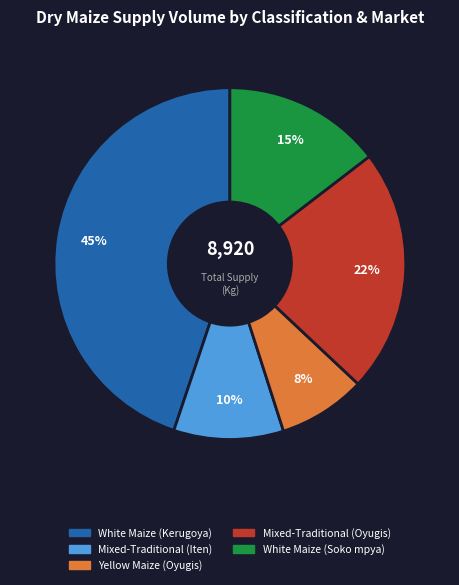

The Mixed-Traditional (Oyugis) slice represents 22% of the pie. True or false?

True